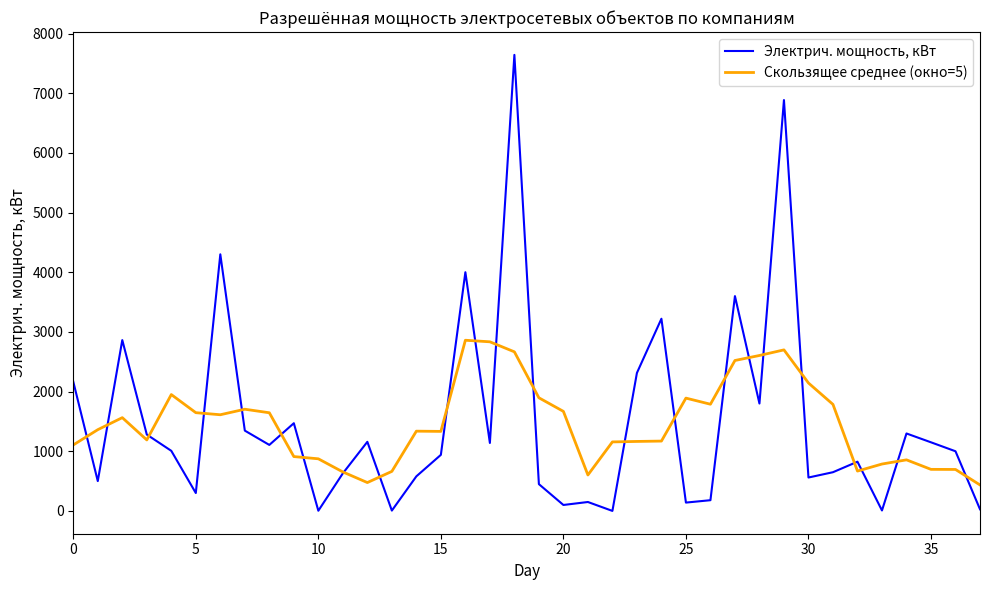

Rank the series by their average value, from highest to lowest.

Электрич. мощность, кВт, Скользящее среднее (окно=5)